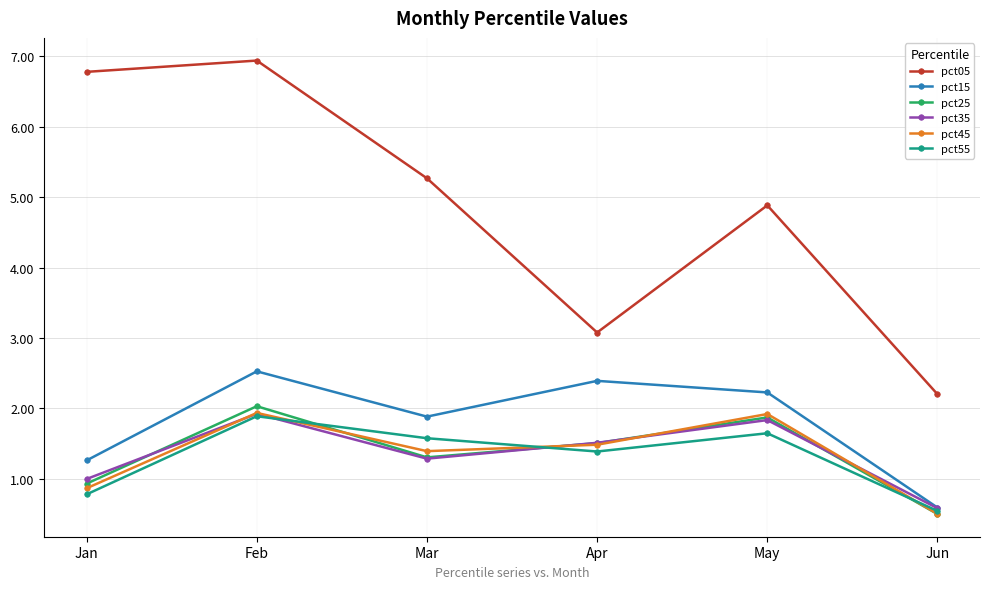

Reading left to right, extract all data points from this chart.

pct05: Jan=6.8	Feb=6.9	Mar=5.3	Apr=3.1	May=4.9	Jun=2.2
pct15: Jan=1.3	Feb=2.5	Mar=1.9	Apr=2.4	May=2.2	Jun=0.6
pct25: Jan=0.9	Feb=2.0	Mar=1.3	Apr=1.5	May=1.9	Jun=0.5
pct35: Jan=1.0	Feb=1.9	Mar=1.3	Apr=1.5	May=1.8	Jun=0.6
pct45: Jan=0.9	Feb=1.9	Mar=1.4	Apr=1.5	May=1.9	Jun=0.5
pct55: Jan=0.8	Feb=1.9	Mar=1.6	Apr=1.4	May=1.6	Jun=0.5